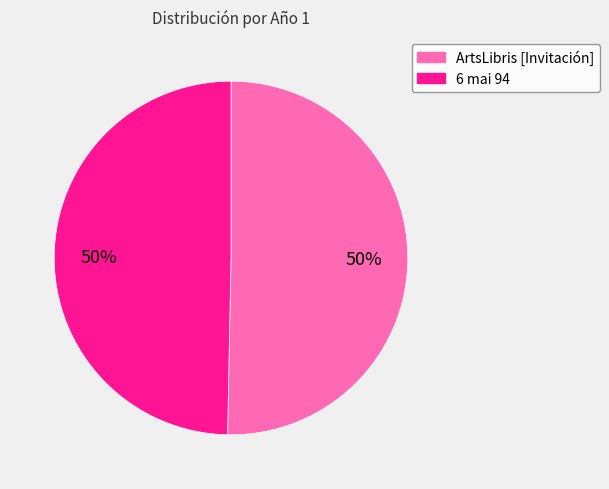

What percentage is the ArtsLibris [Invitación] slice, to the nearest percent?

50%